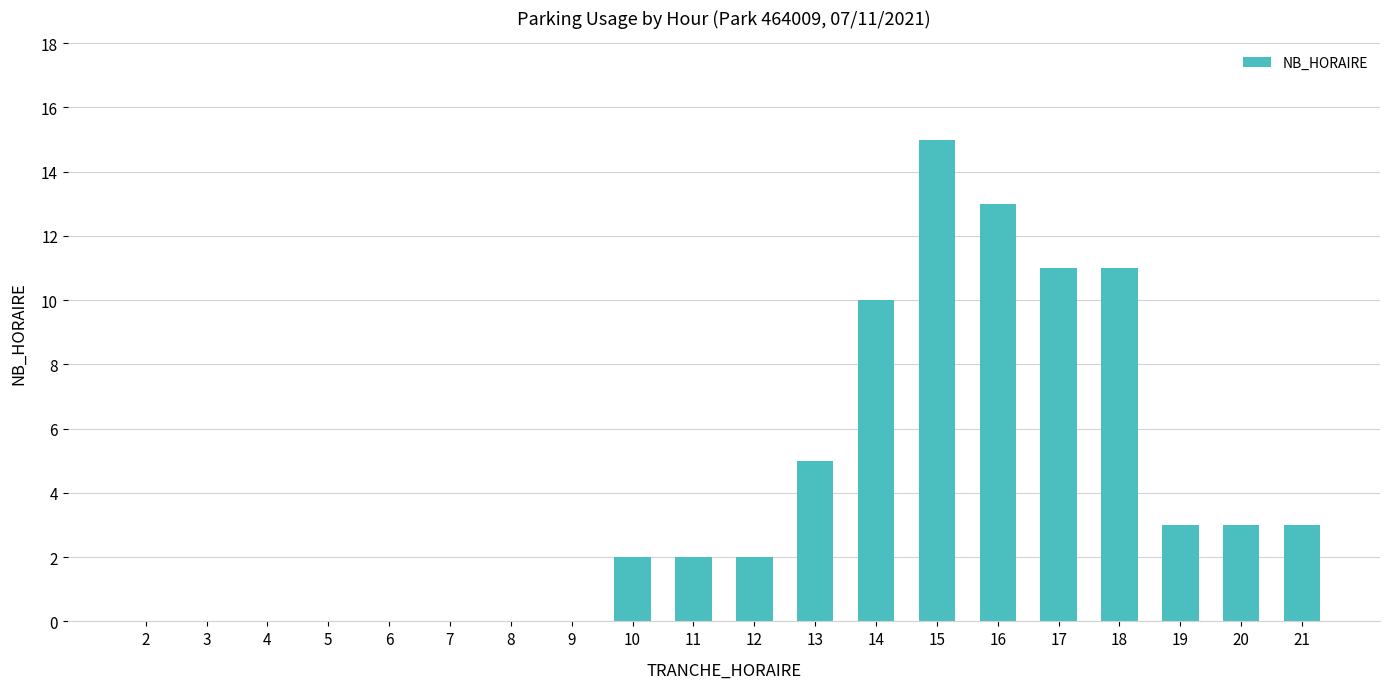

What is the sum of the values at 9 and 19?

3